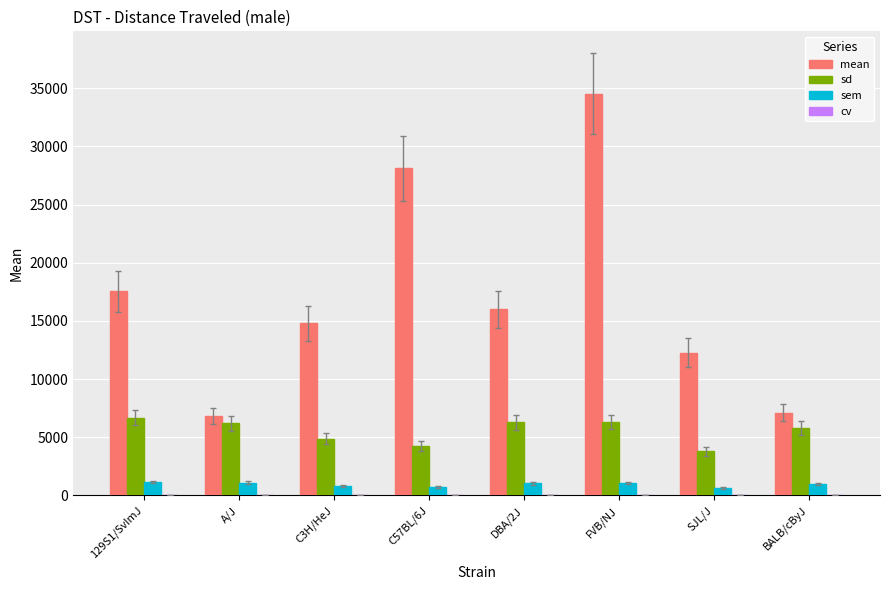

Between C3H/HeJ and C57BL/6J, which series saw the biggest shift?

mean